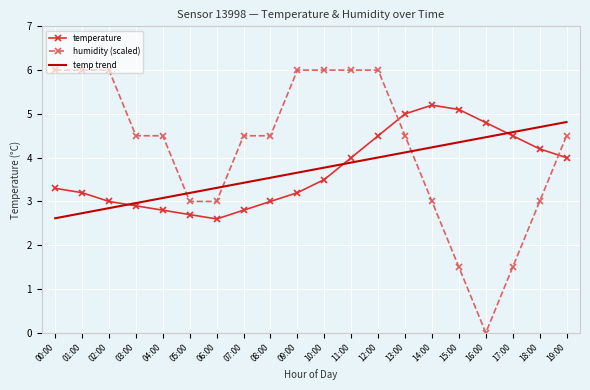

Which series has the largest range (max minus min)?

humidity (scaled)